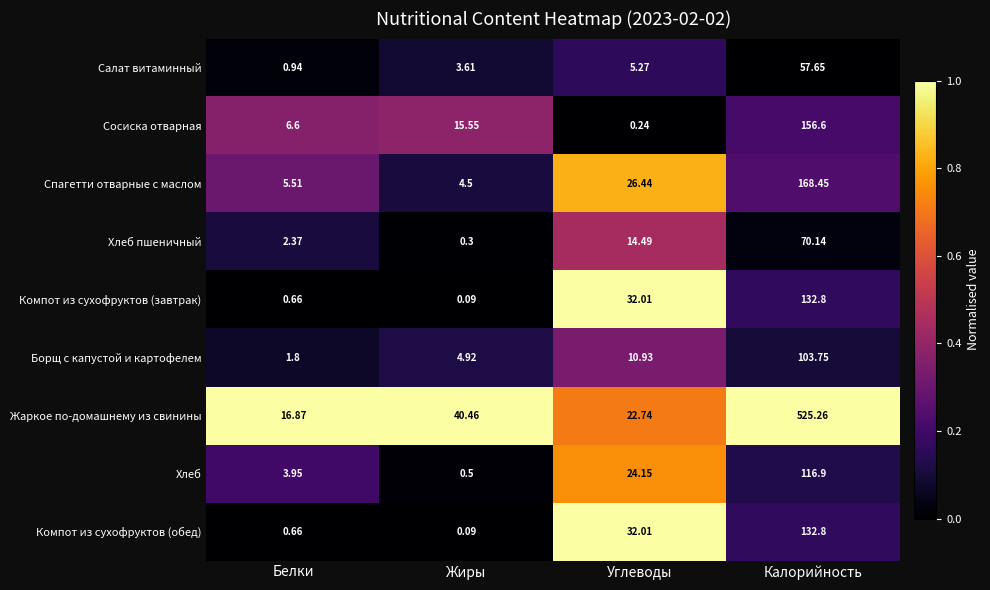

At which label is Сосиска отварная closest to 78?

Жиры